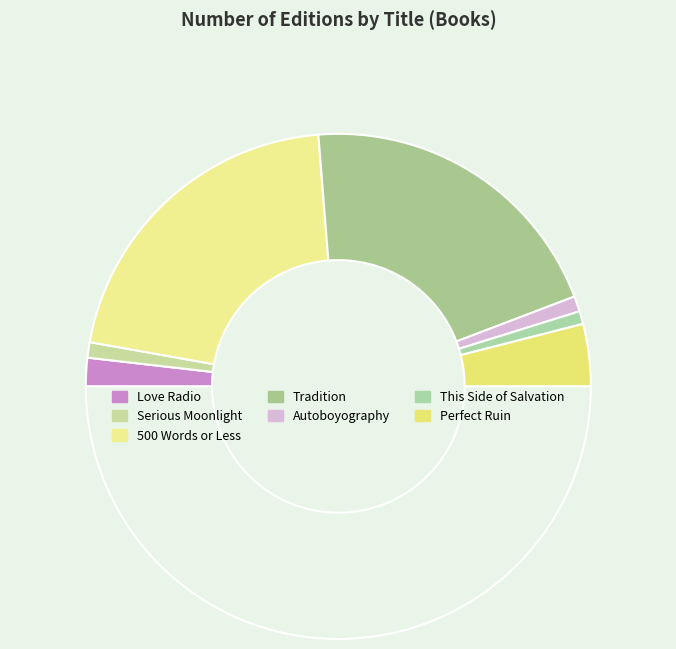

Count the number of slices in the pie.

8